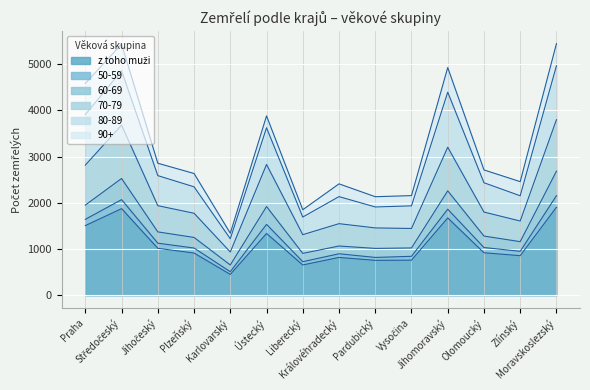

At which category does 70-79 reach its first local peak?

Středočeský